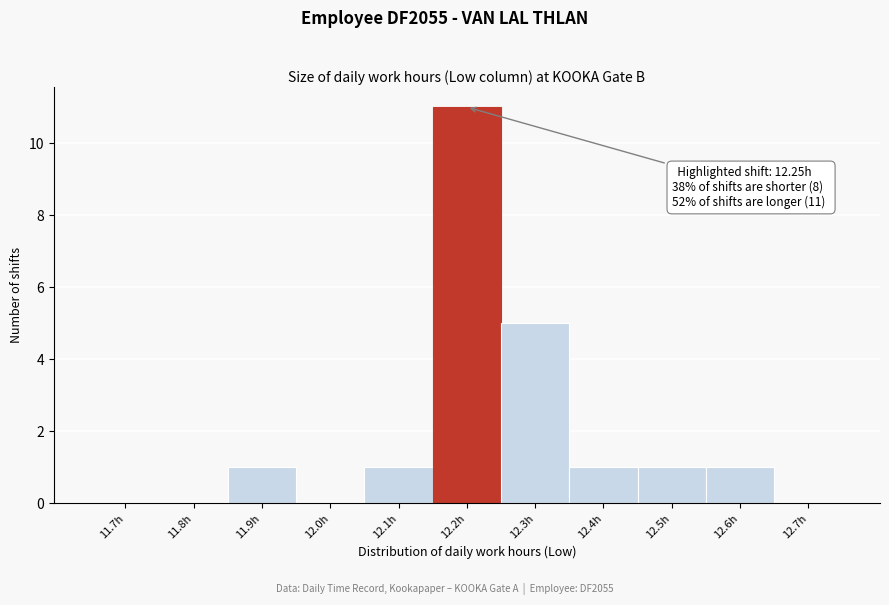

Reading left to right, list all the values displayed in this chart.

11.7h=0	11.8h=0	11.9h=1	12.0h=0	12.1h=1	12.2h=11	12.3h=5	12.4h=1	12.5h=1	12.6h=1	12.7h=0